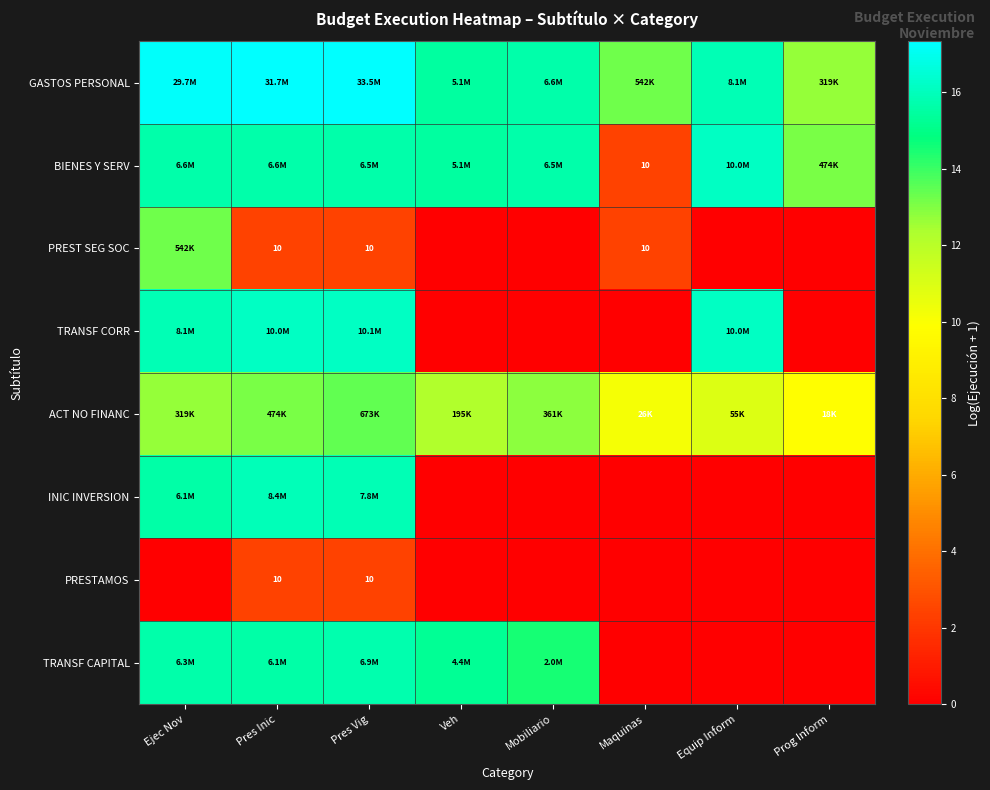

At which label does BIENES Y SERV reach its minimum?

Maquinas